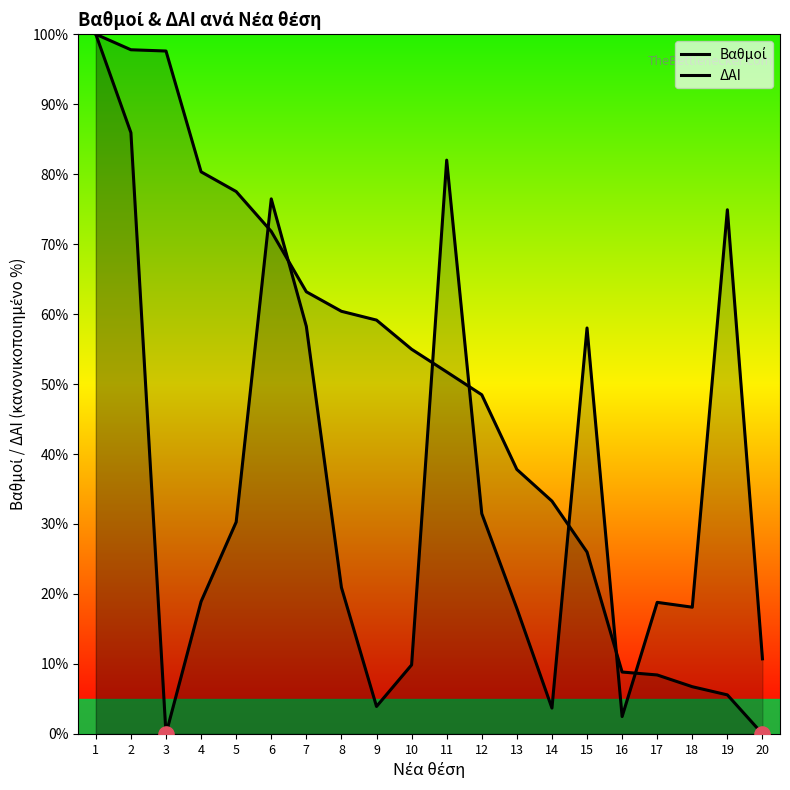

Which series reaches the minimum Y coordinate?

Βαθμοί